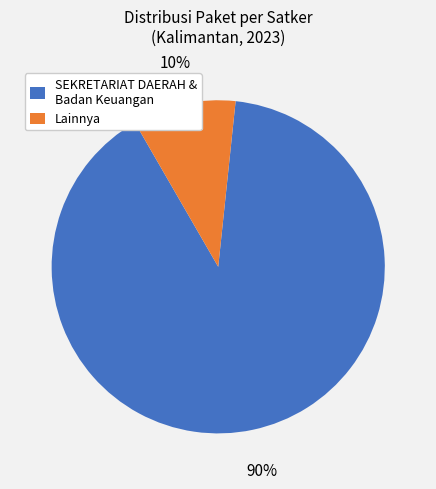

How many slices are in this pie chart?

2